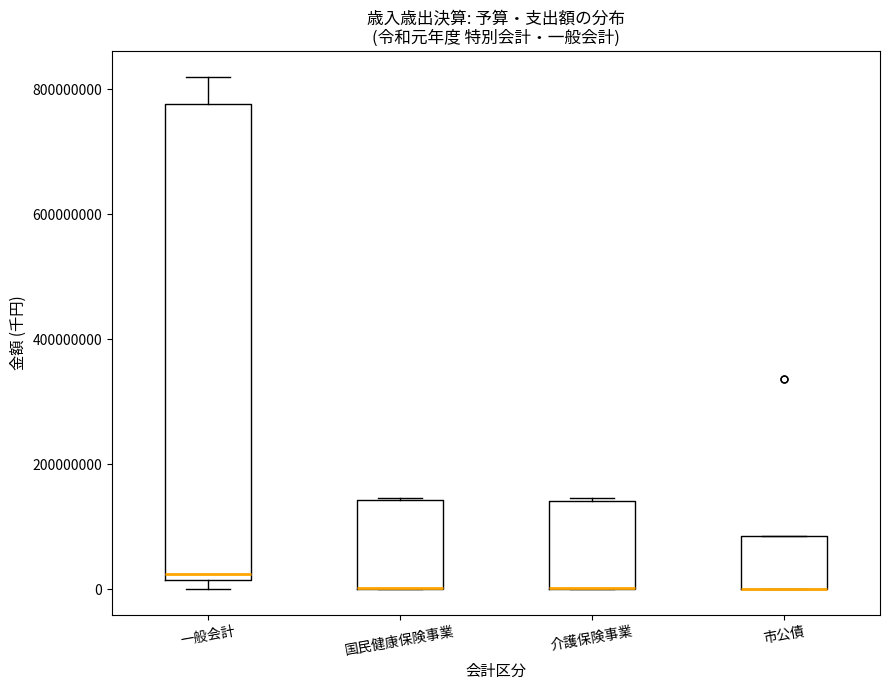

Which box is the tallest, from its lower edge to its upper edge?

一般会計